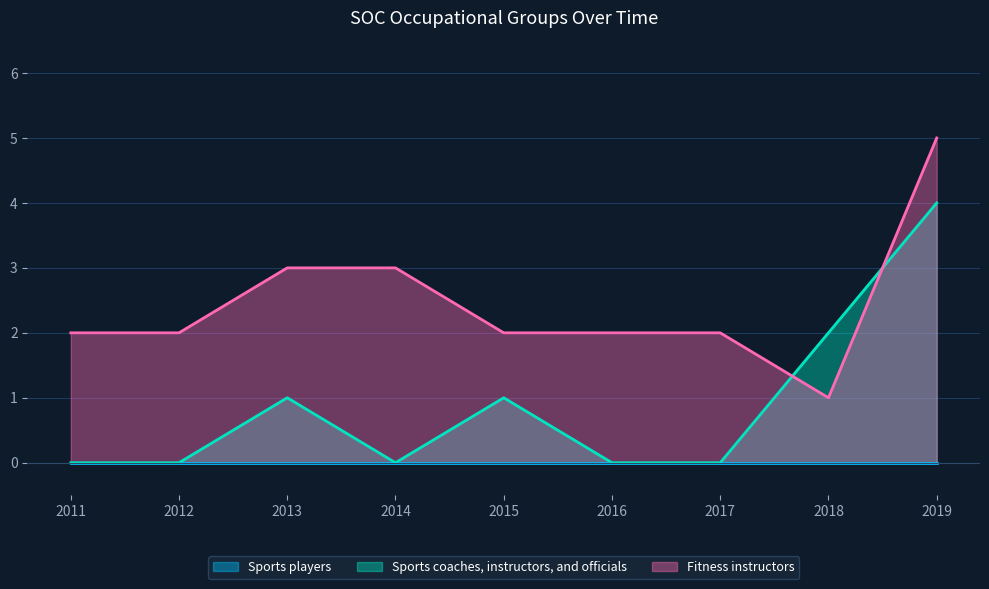

What is the total value across all series at 2016?

2